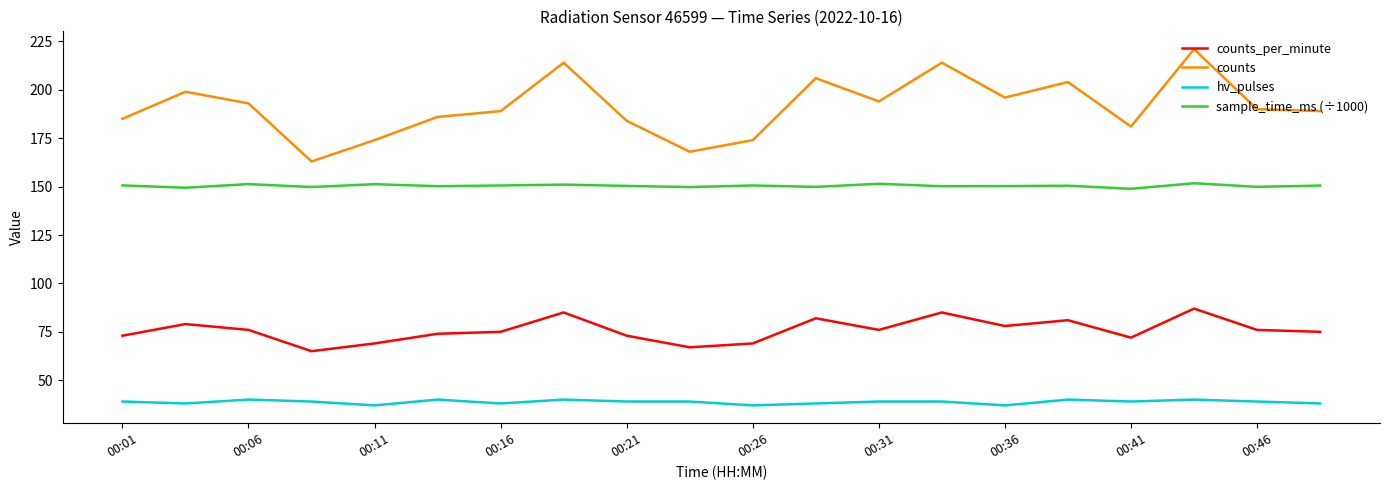

True or false: counts and counts_per_minute intersect in this chart.

False